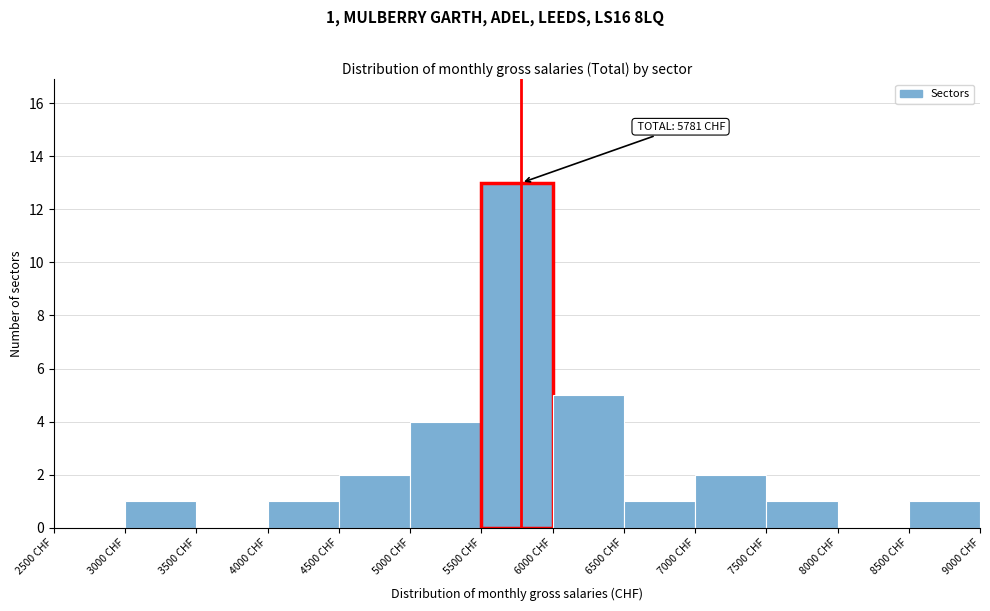

Which range on the x-axis has the tallest bar?

5500 to 6000